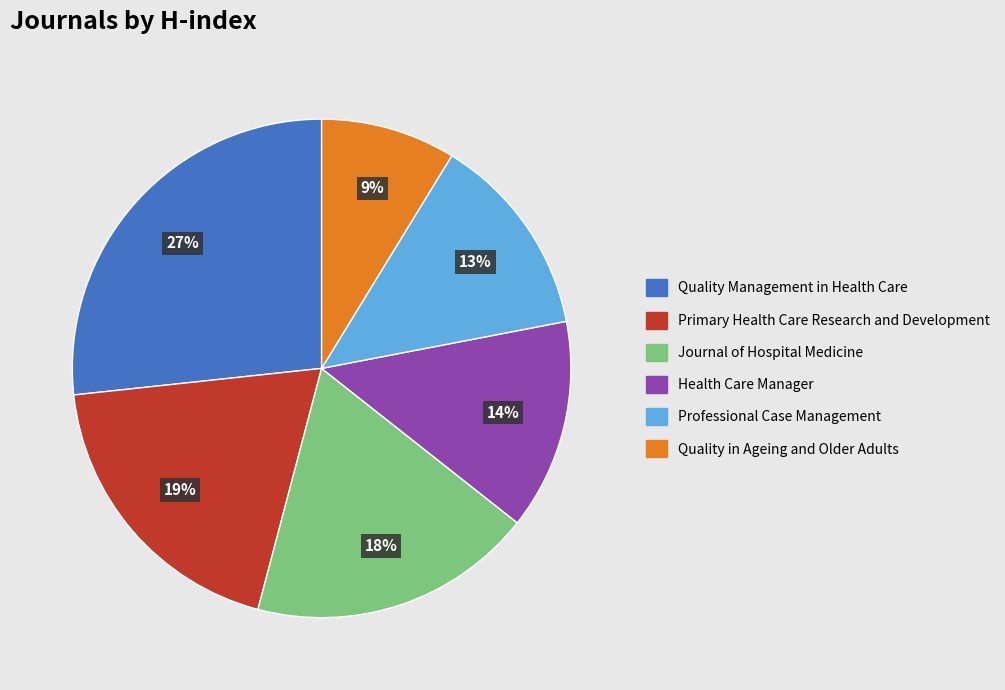

The Professional Case Management slice represents 13% of the pie. True or false?

True